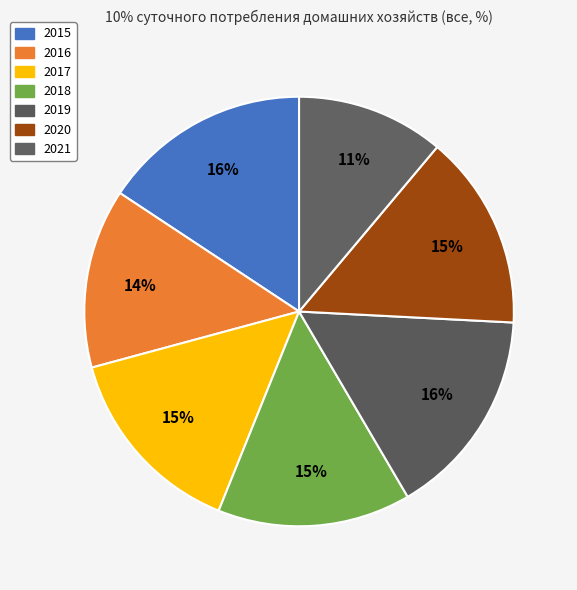

What is the largest slice in the pie chart?

2019